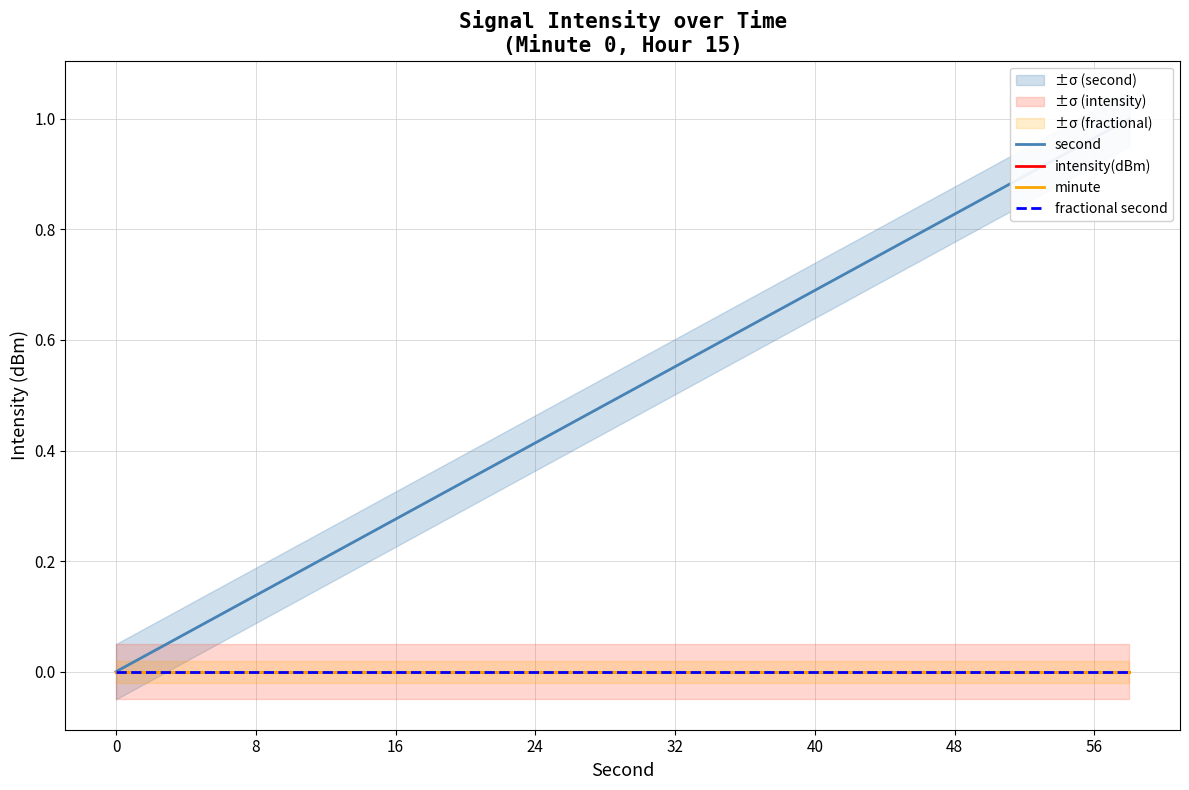

Is the value of fractional second at 24 greater than the value of intensity(dBm) at 0?

No